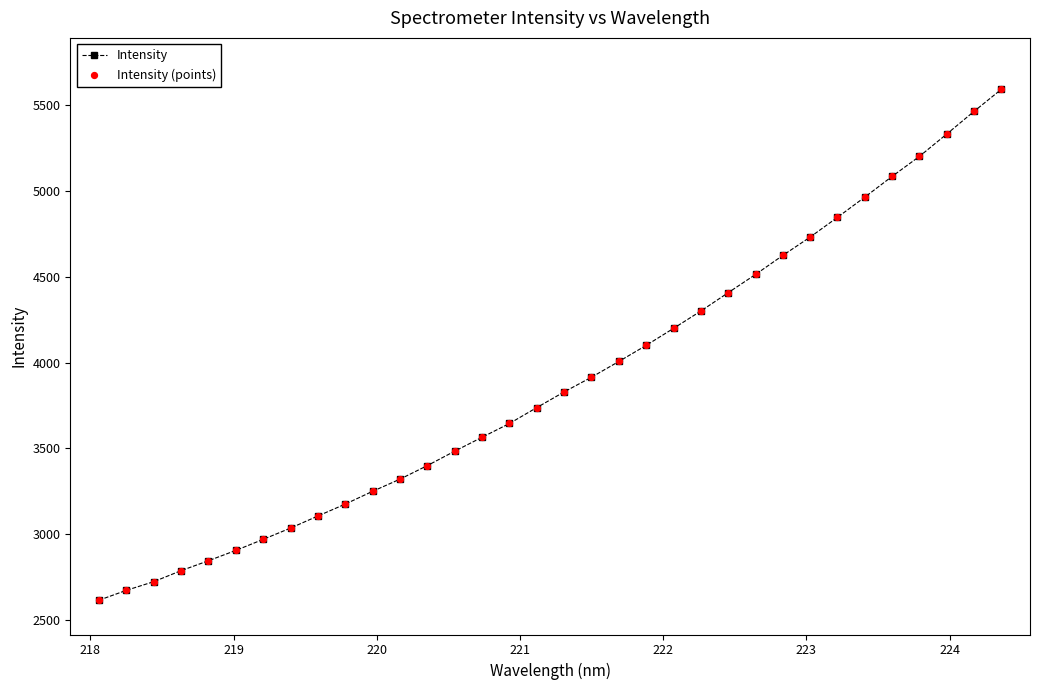

What is the smallest value displayed?

2613.4